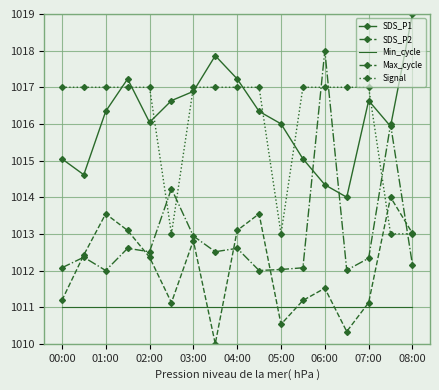

Which series has the widest spread of values?

Max_cycle